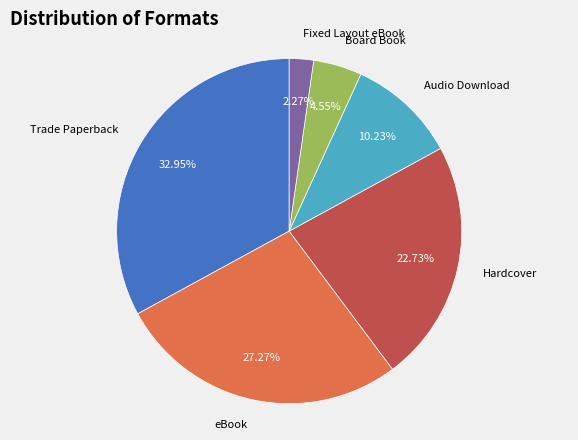

How many segments does this pie chart have?

6